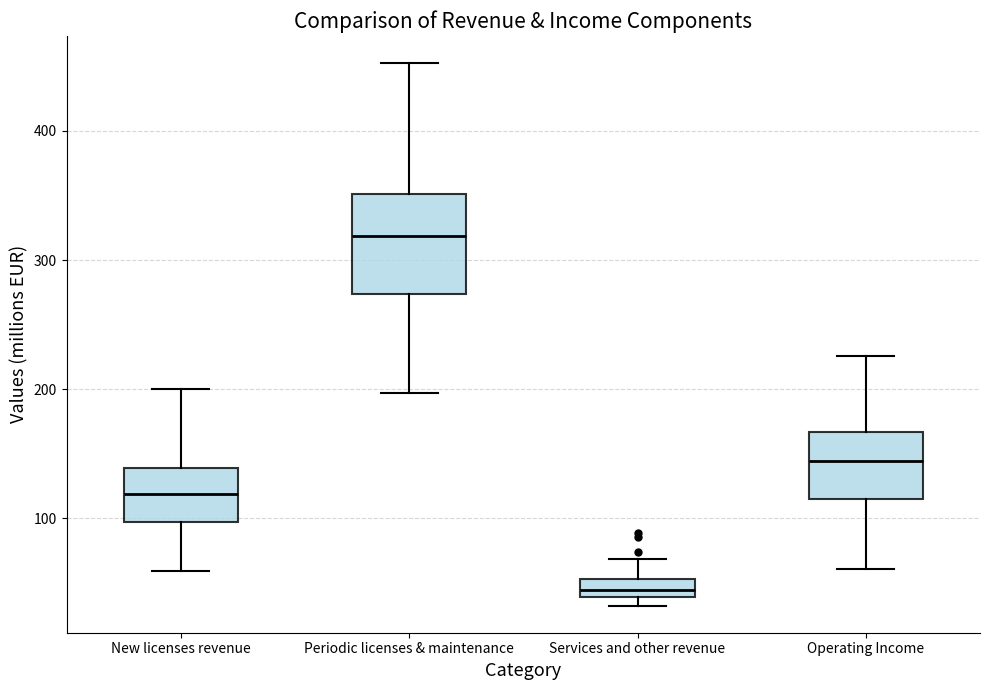

Which box has the highest median line?

Periodic licenses & maintenance